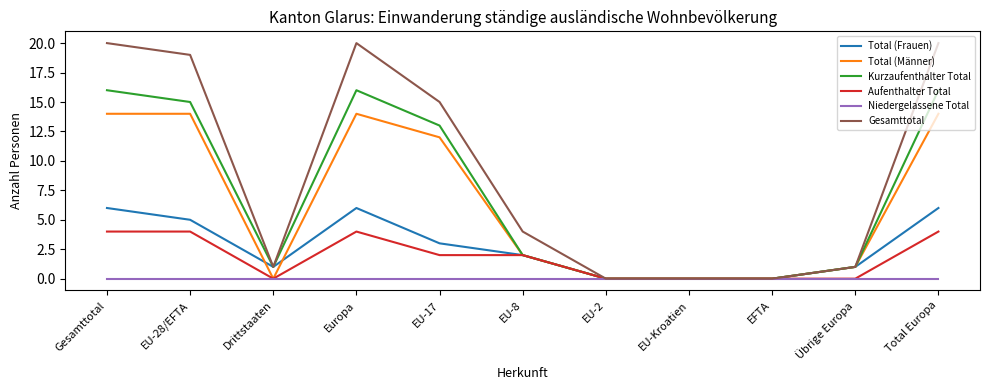

Reading left to right, what are all the values shown in this chart?

Total (Frauen): Gesamttotal=6	EU-28/EFTA=5	Drittstaaten=1	Europa=6	EU-17=3	EU-8=2	EU-2=0	EU-Kroatien=0	EFTA=0	Übrige Europa=1	Total Europa=6
Total (Männer): Gesamttotal=14	EU-28/EFTA=14	Drittstaaten=0	Europa=14	EU-17=12	EU-8=2	EU-2=0	EU-Kroatien=0	EFTA=0	Übrige Europa=1	Total Europa=14
Kurzaufenthalter Total: Gesamttotal=16	EU-28/EFTA=15	Drittstaaten=1	Europa=16	EU-17=13	EU-8=2	EU-2=0	EU-Kroatien=0	EFTA=0	Übrige Europa=1	Total Europa=16
Aufenthalter Total: Gesamttotal=4	EU-28/EFTA=4	Drittstaaten=0	Europa=4	EU-17=2	EU-8=2	EU-2=0	EU-Kroatien=0	EFTA=0	Übrige Europa=0	Total Europa=4
Niedergelassene Total: Gesamttotal=0	EU-28/EFTA=0	Drittstaaten=0	Europa=0	EU-17=0	EU-8=0	EU-2=0	EU-Kroatien=0	EFTA=0	Übrige Europa=0	Total Europa=0
Gesamttotal: Gesamttotal=20	EU-28/EFTA=19	Drittstaaten=1	Europa=20	EU-17=15	EU-8=4	EU-2=0	EU-Kroatien=0	EFTA=0	Übrige Europa=1	Total Europa=20